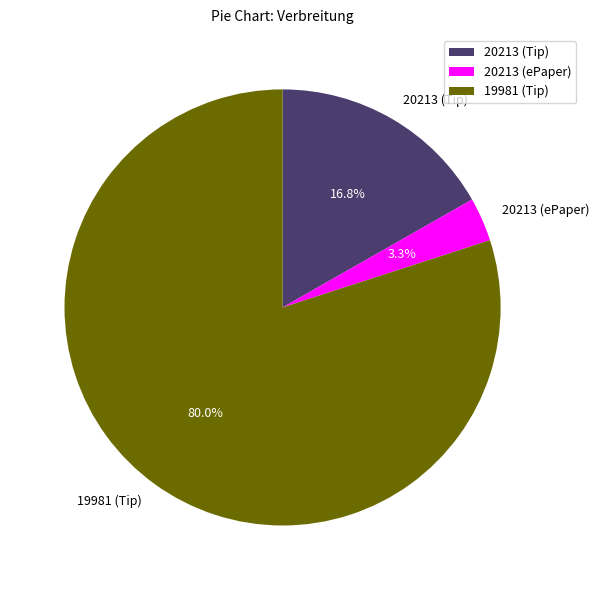

Which category has the biggest portion of the pie?

19981 (Tip)